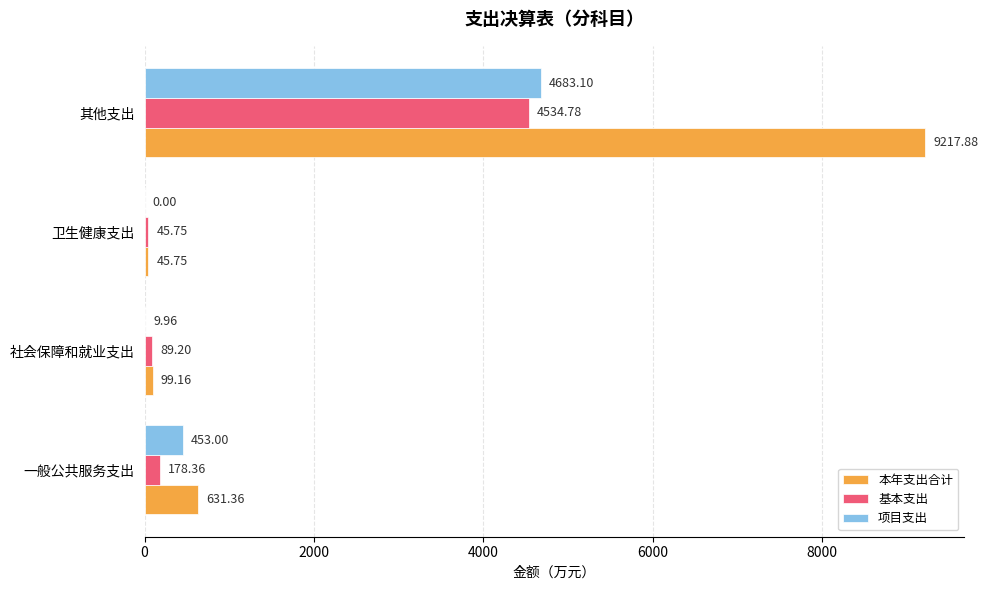

Which category has the highest value across all series?

其他支出